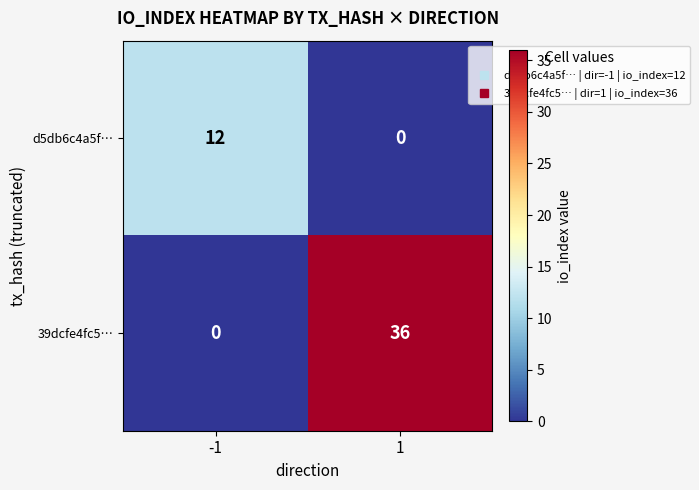

Which series has the largest range (max minus min)?

39dcfe4fc5…